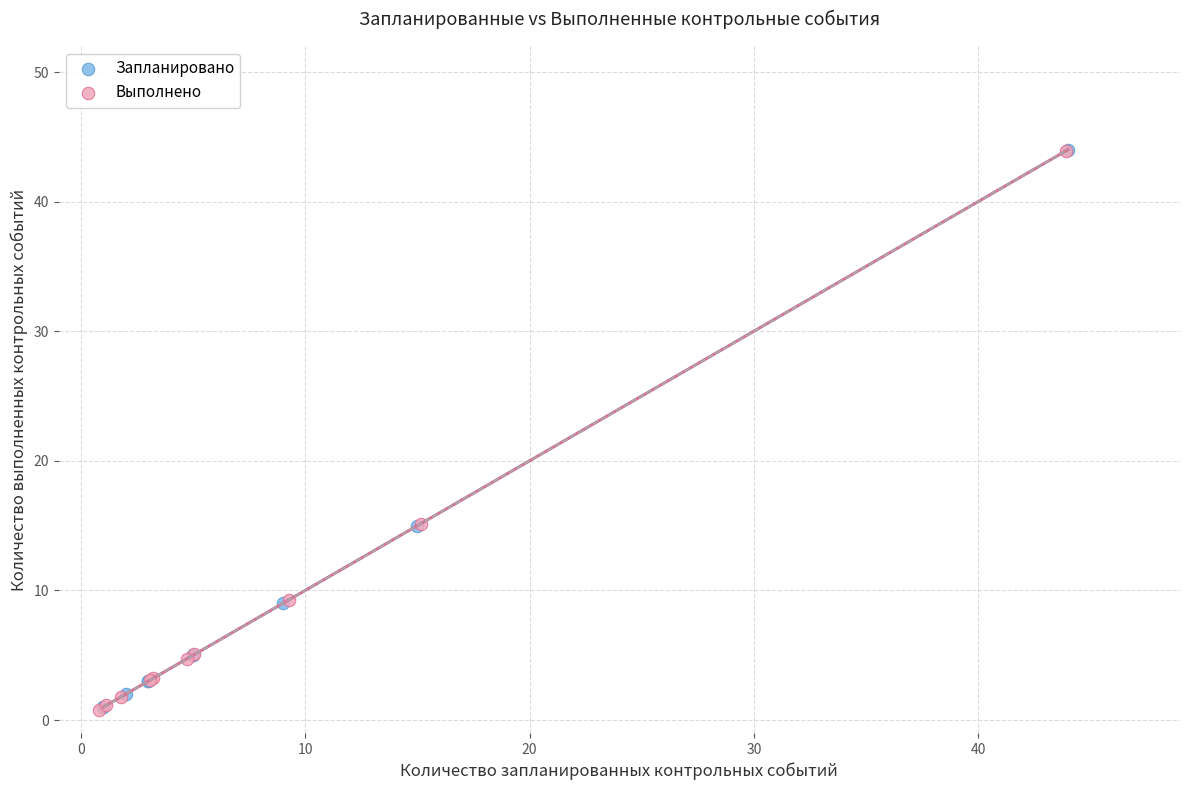

What are all the series names shown in the legend?

Запланировано, Выполнено